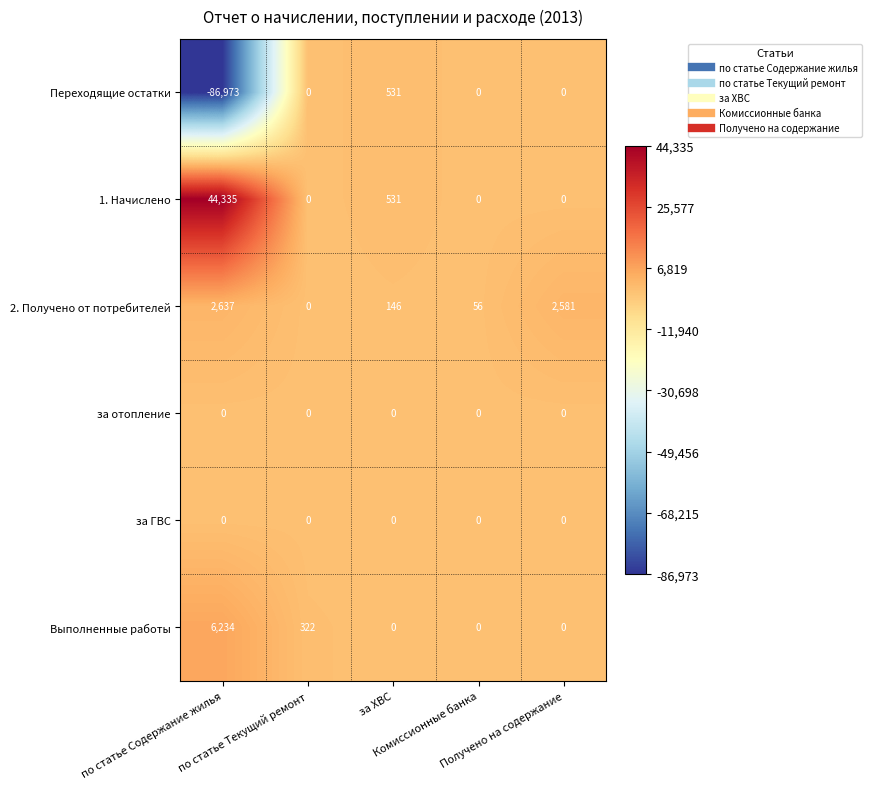

How many data points does each series have?

5